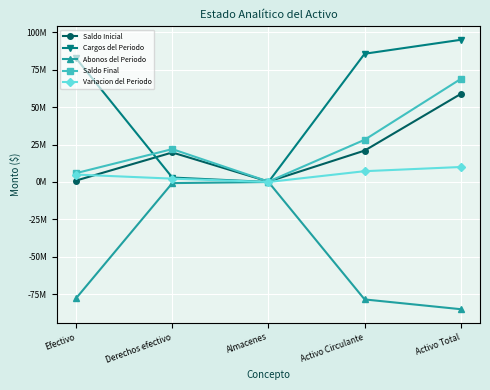

The Abonos del Periodo series shows -113.9 at Activo Total. True or false?

False